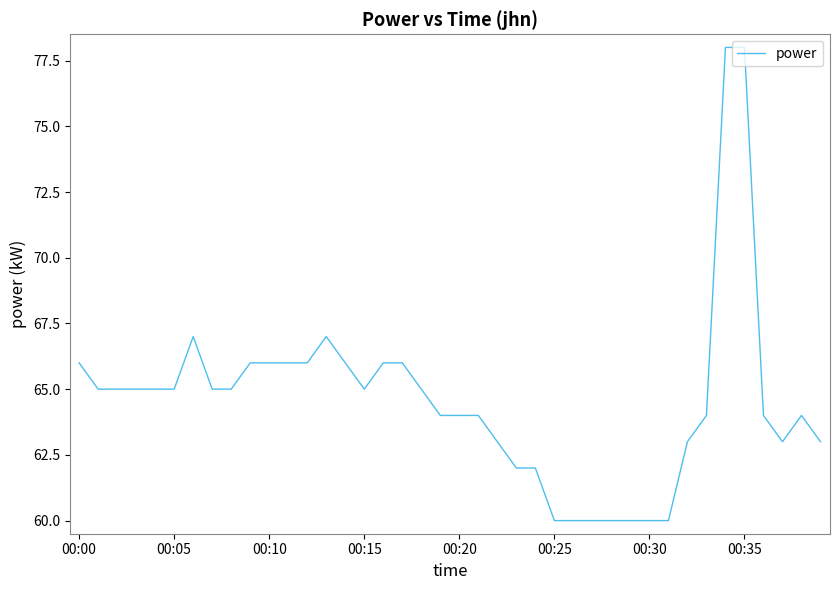

True or false: the data has more than 0 interior local peaks.

True